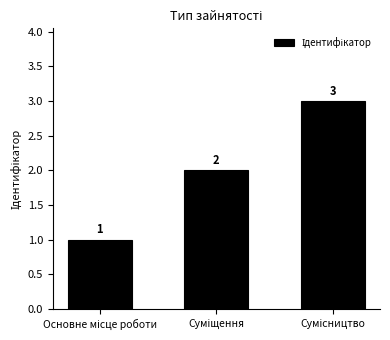

What is the value of the 3rd bar from the left?

3